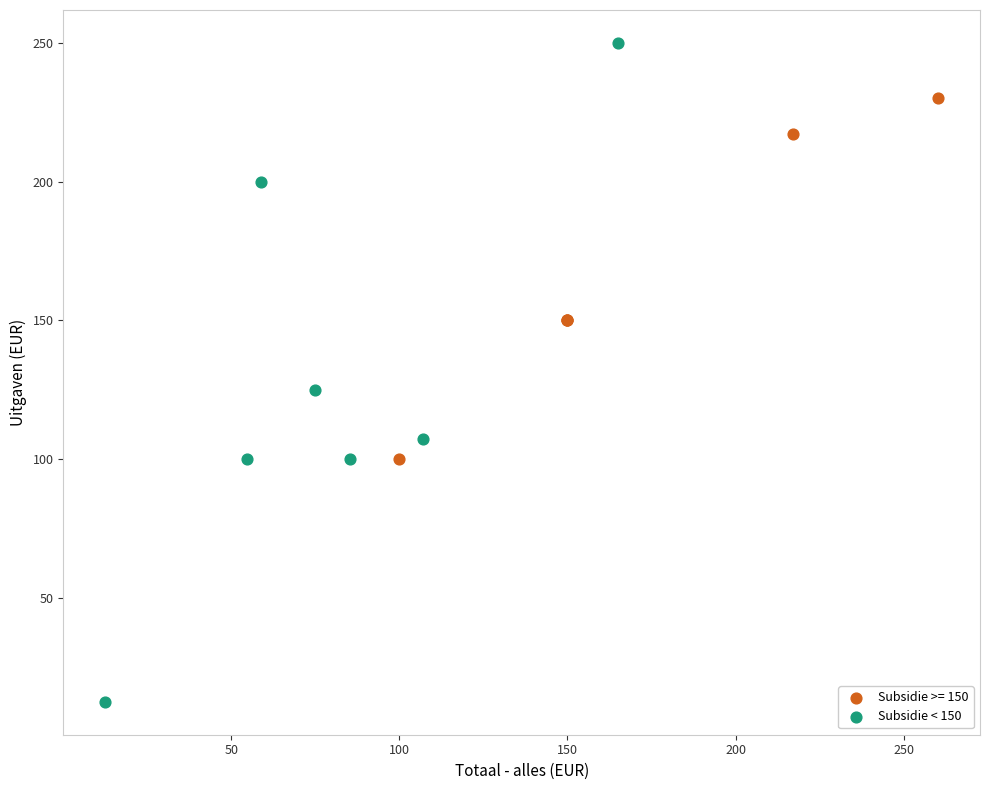

Which series has the largest Y range (max minus min)?

Subsidie < 150